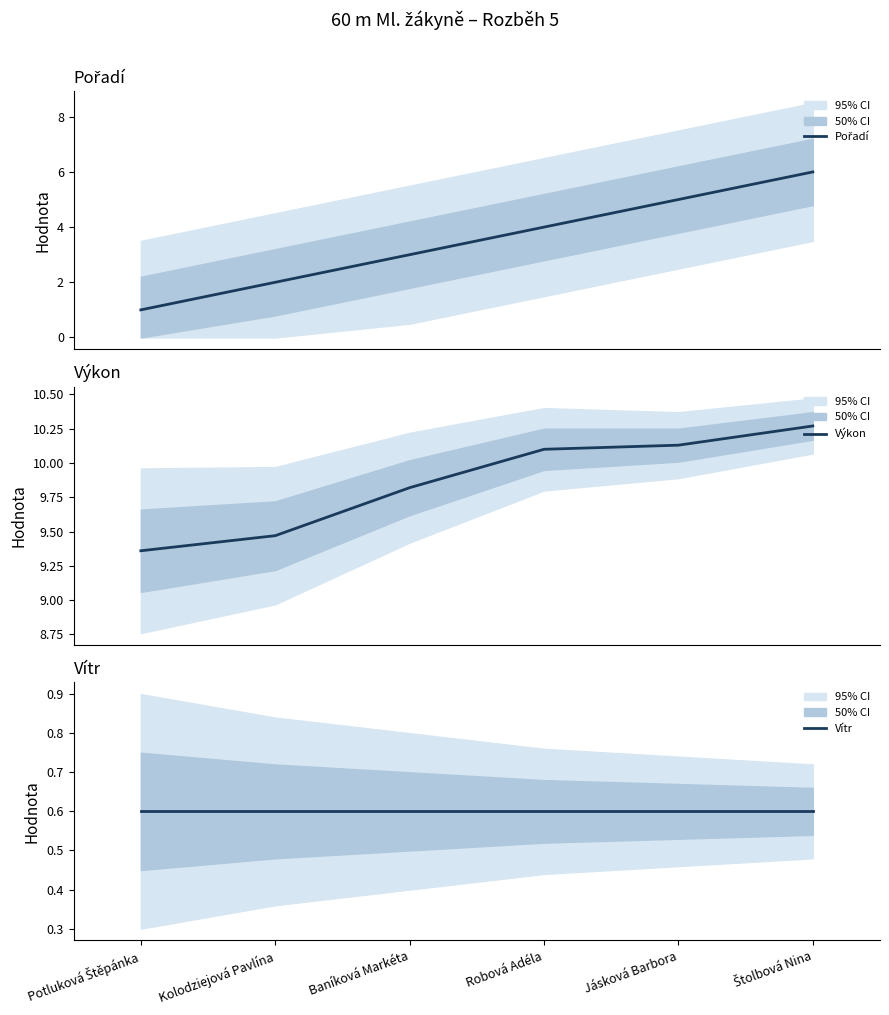

Between Potluková Štěpánka and Štolbová Nina, which series saw the biggest shift?

Pořadí